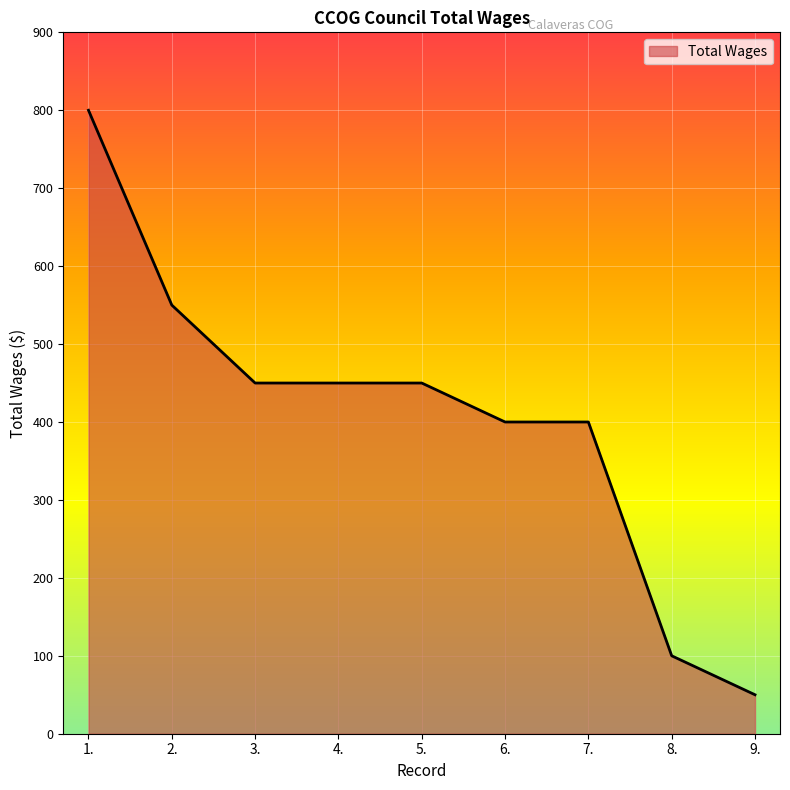

True or false: the data shows 450 at 4..

True